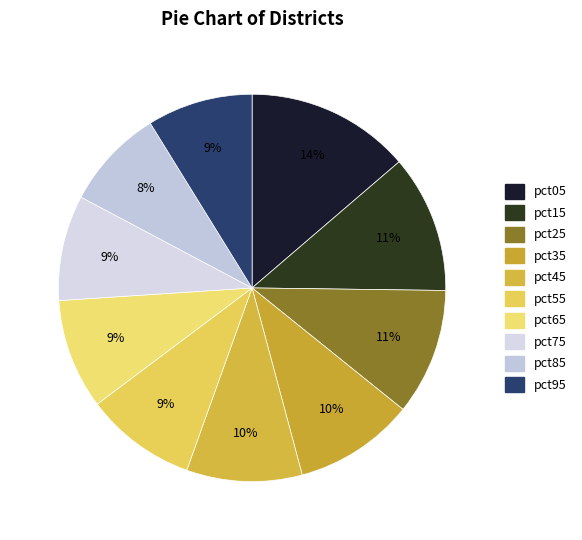

True or false: pct15 accounts for 1% of the total.

False